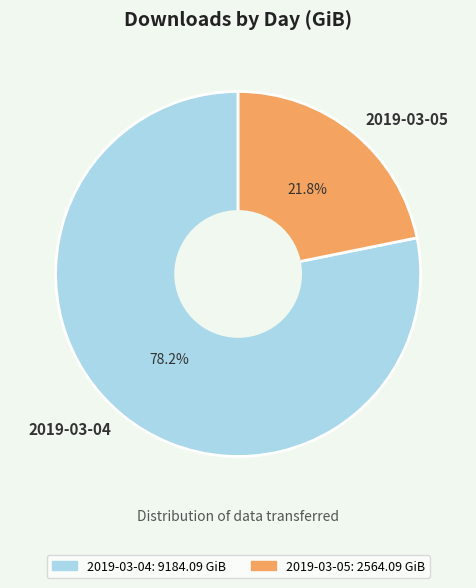

What percentage is the 2019-03-05 slice, to the nearest percent?

22%